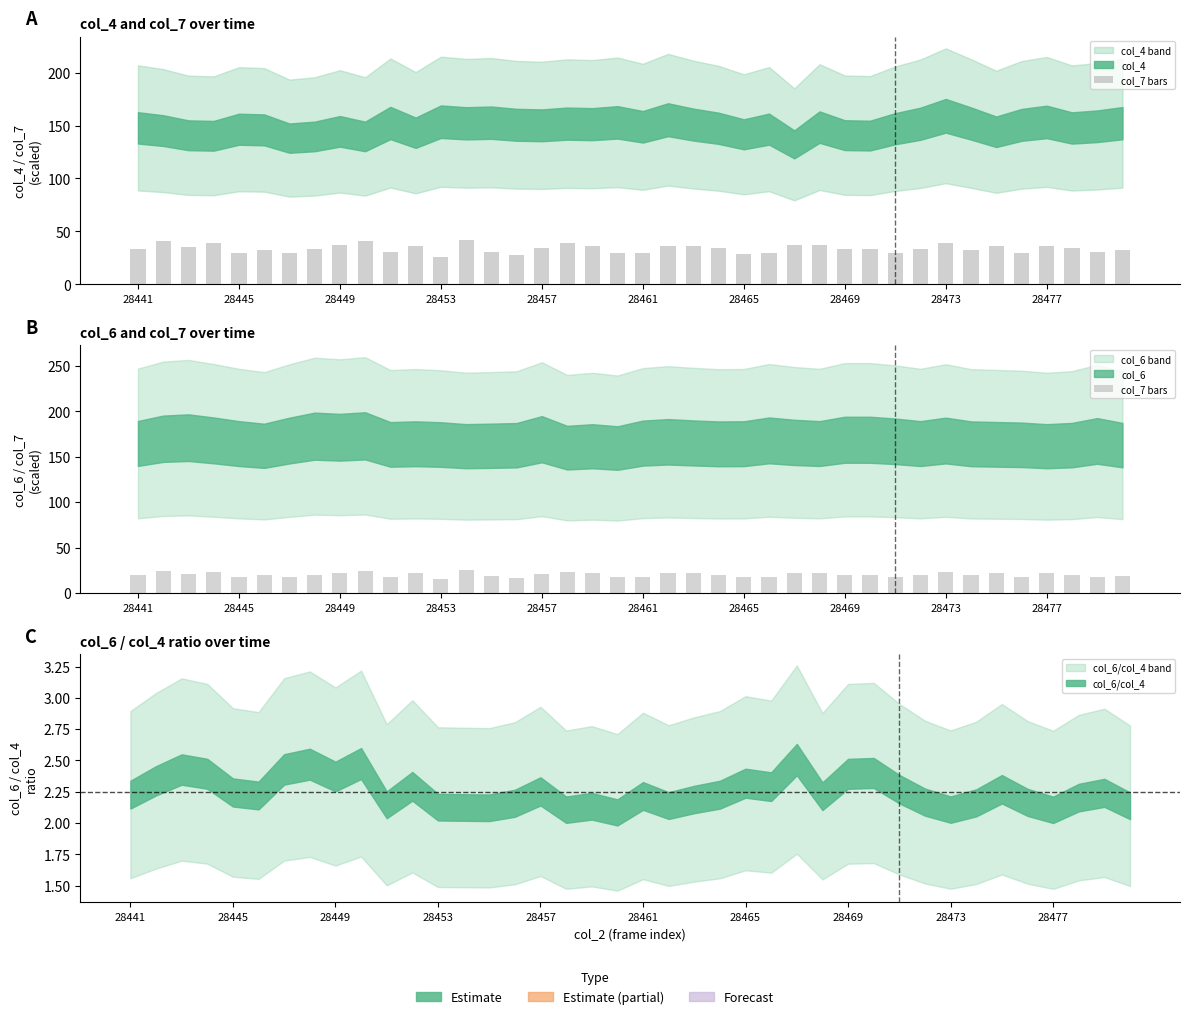

What is the minimum value shown in the chart?

15.6